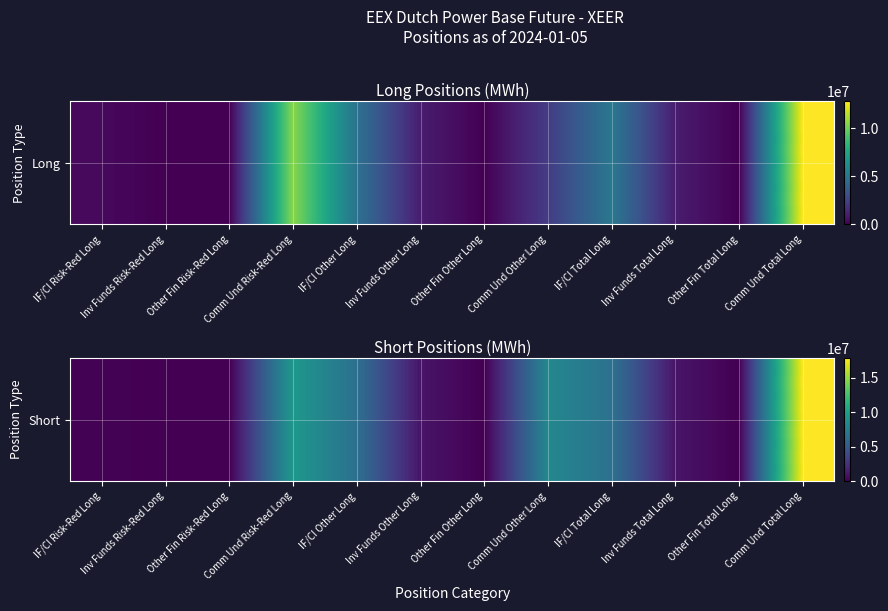

What is the difference between the maximum and minimum values?

17876925